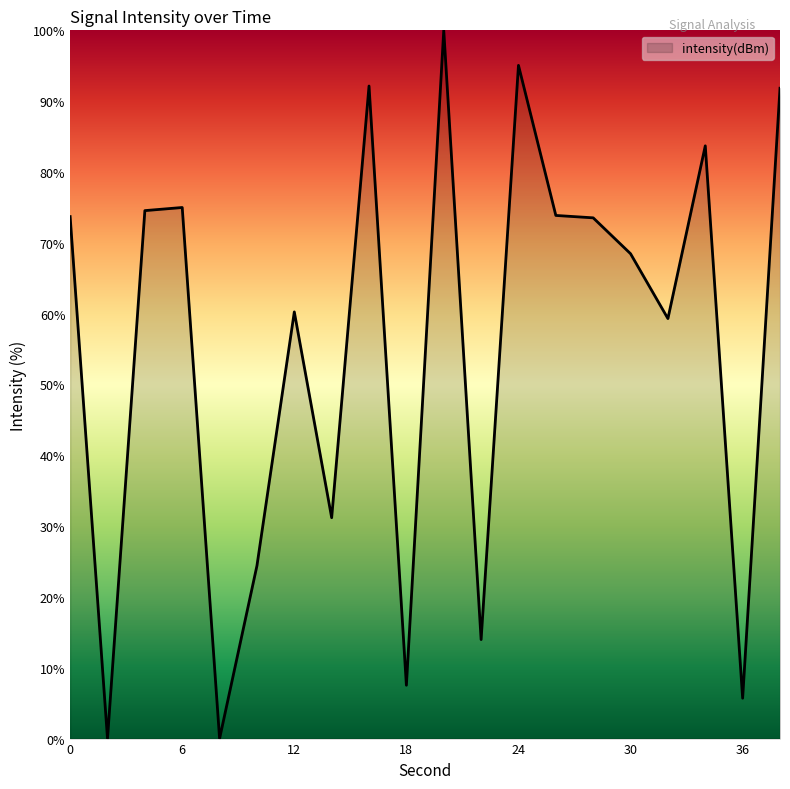

What is the greatest value displayed?

100.0